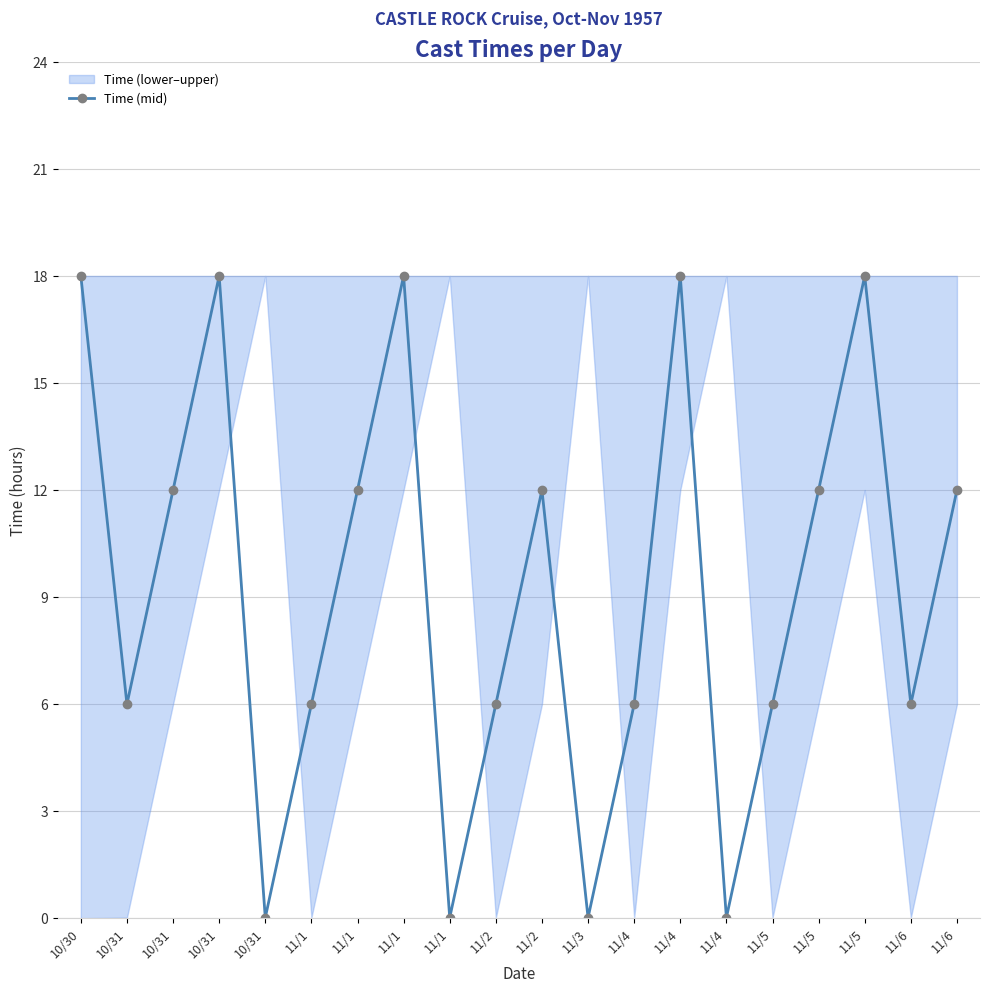

How many values are below 12?

10